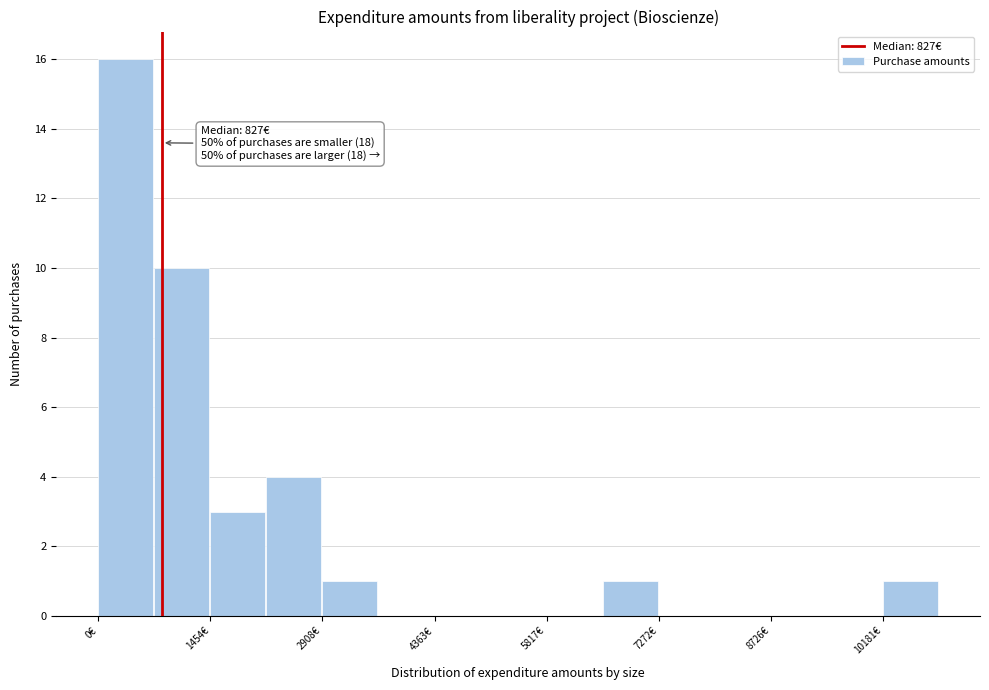

Around what value on the x-axis is the tallest bar? Give the approximate position of its centre, as read against the axis.

400